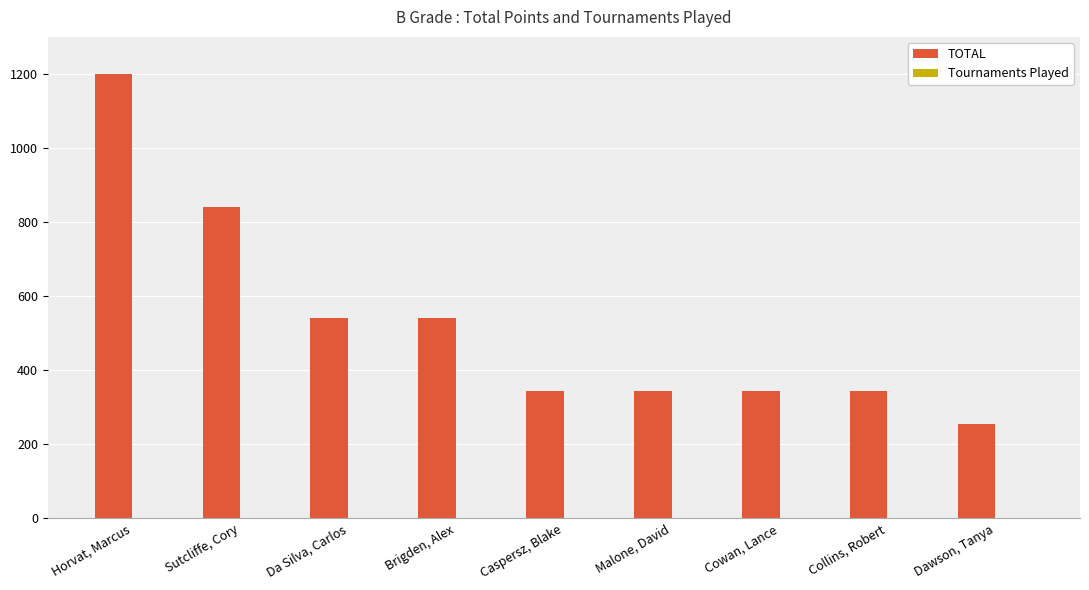

At which label does TOTAL first exceed 345?

Horvat, Marcus